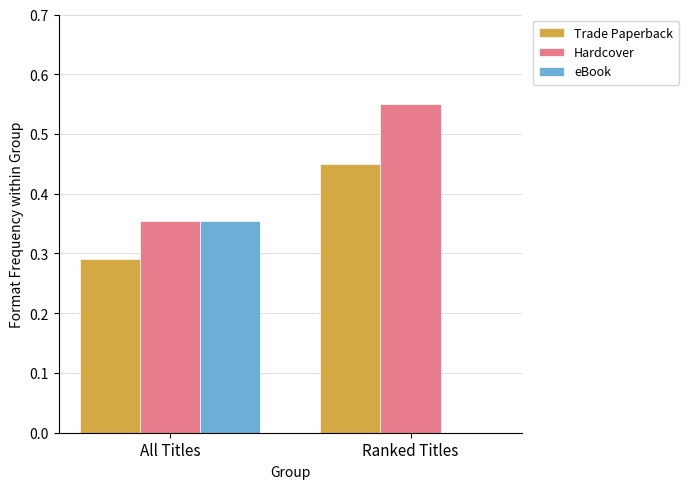

What is the total value across all series at All Titles?

1.0